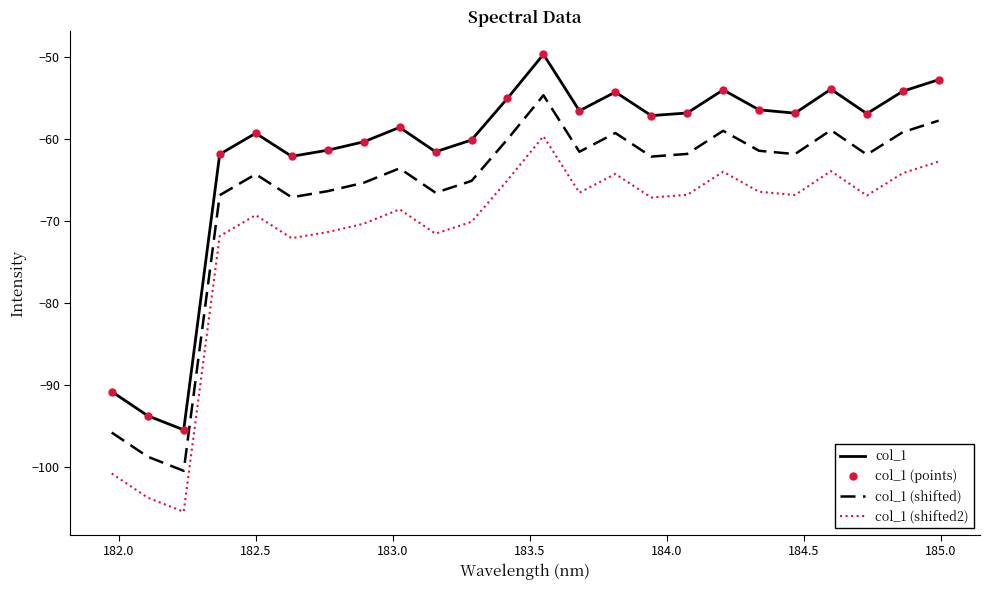

What is the sum of all col_1 values?

-1479.2